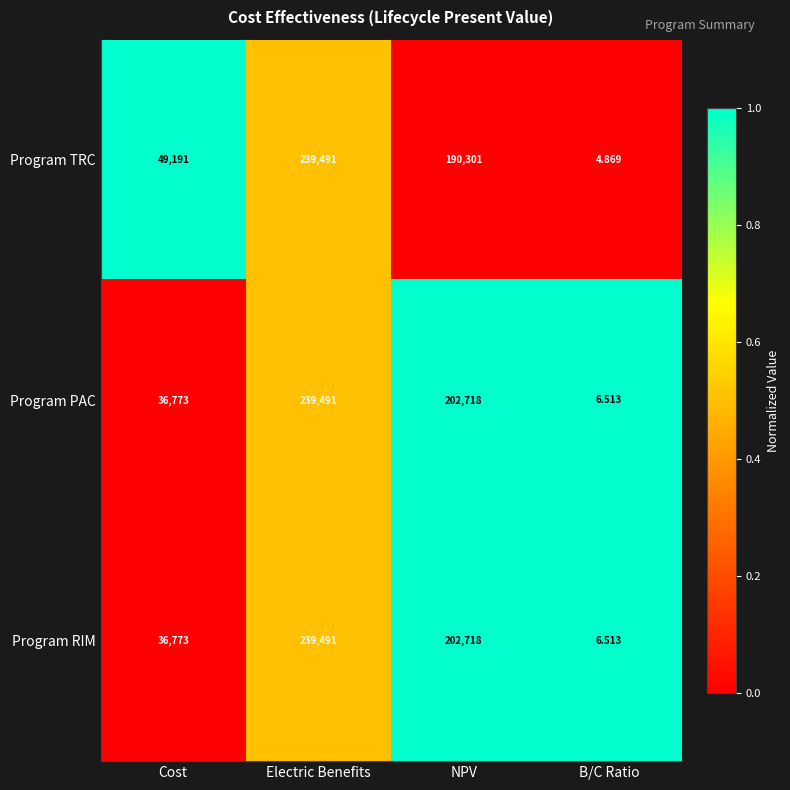

At which category is the sum across all series the highest?

Electric Benefits